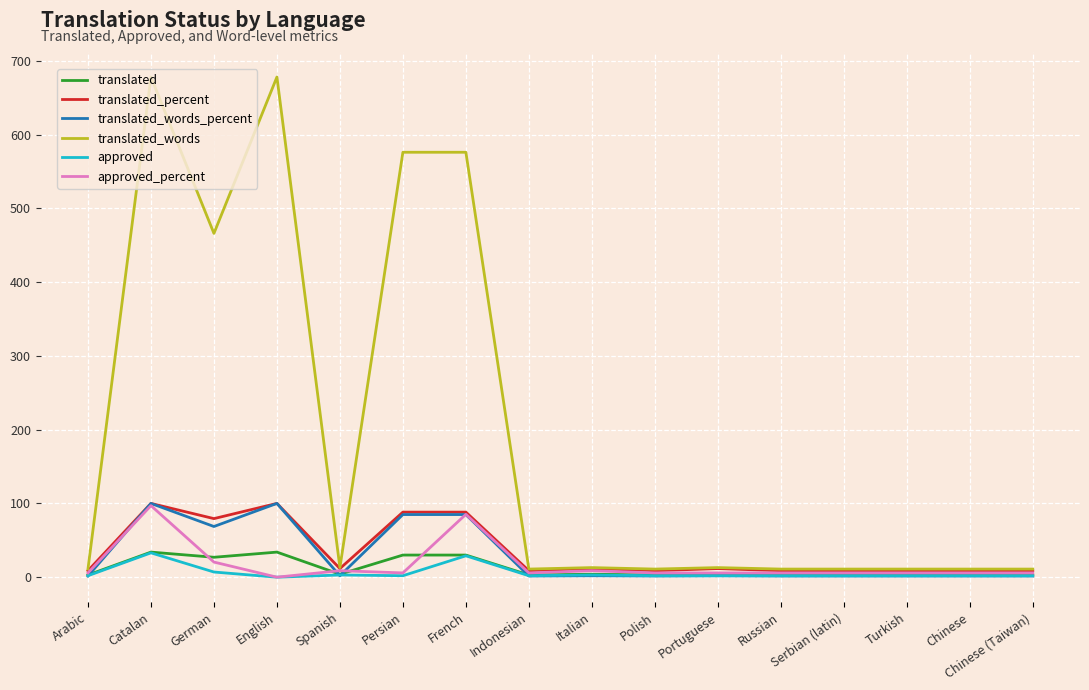

At which label is translated_percent closest to 54?

German